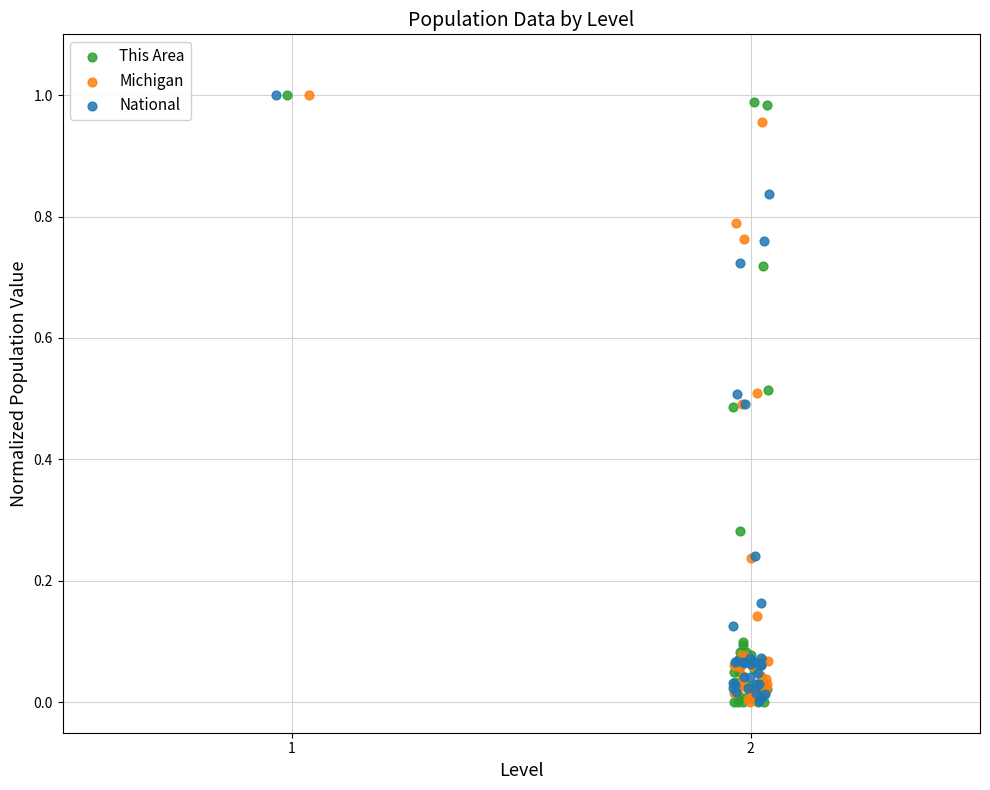

Which series has the widest spread of Y values?

This Area